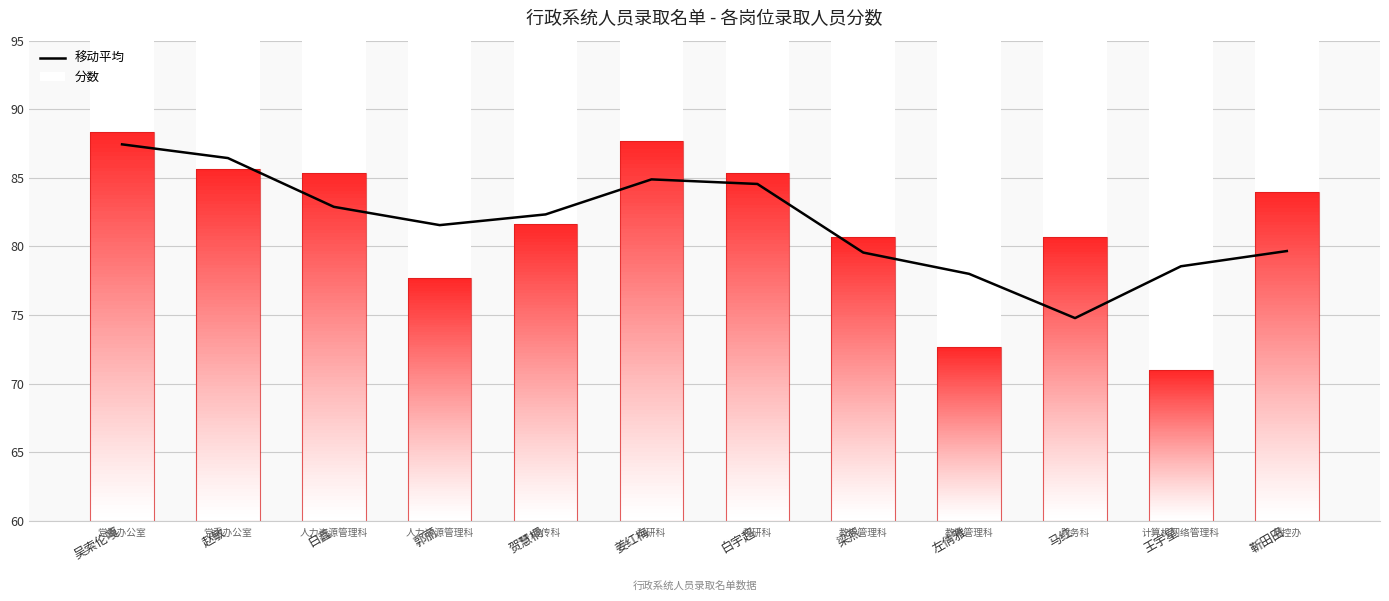

What is the label of the 4th bar from the right?

左倩雅